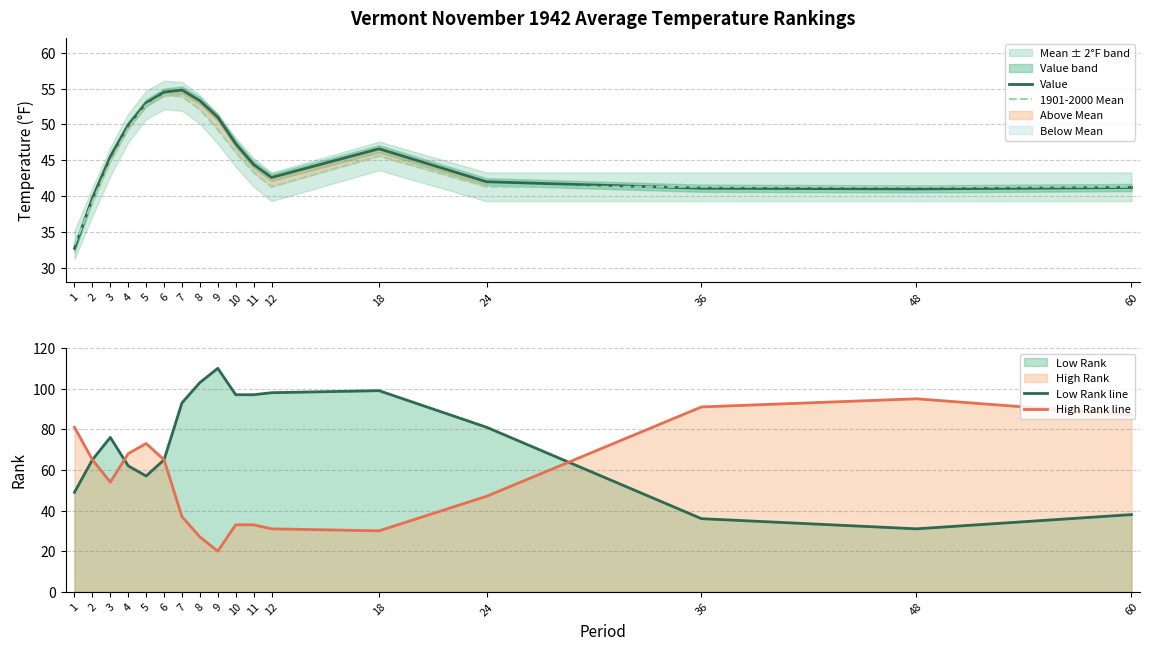

What is the difference between the highest and lowest values at 48?

64.0